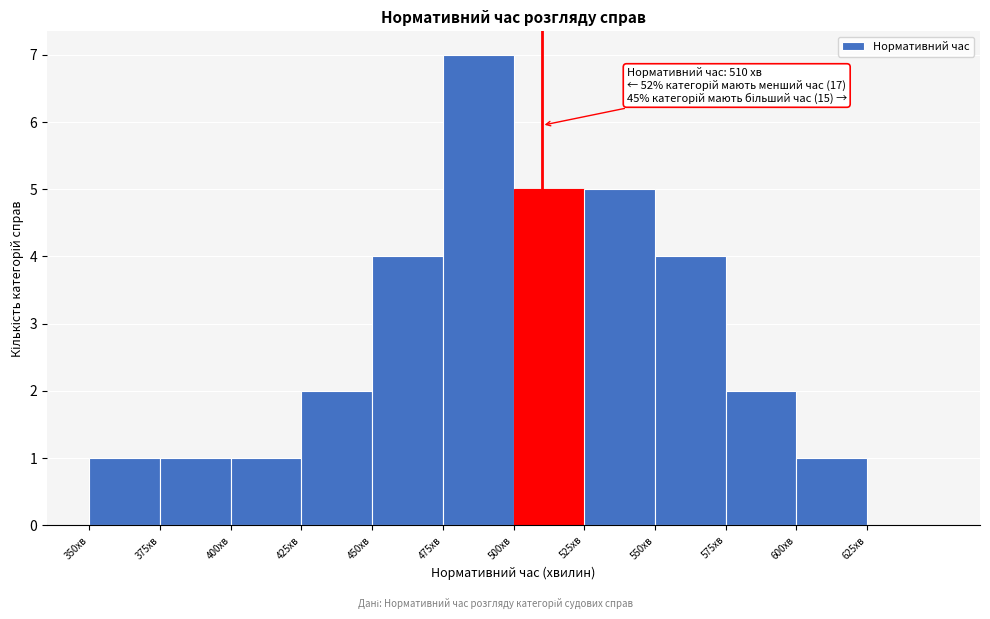

Over which range of the x-axis is the bar tallest?

475 to 500